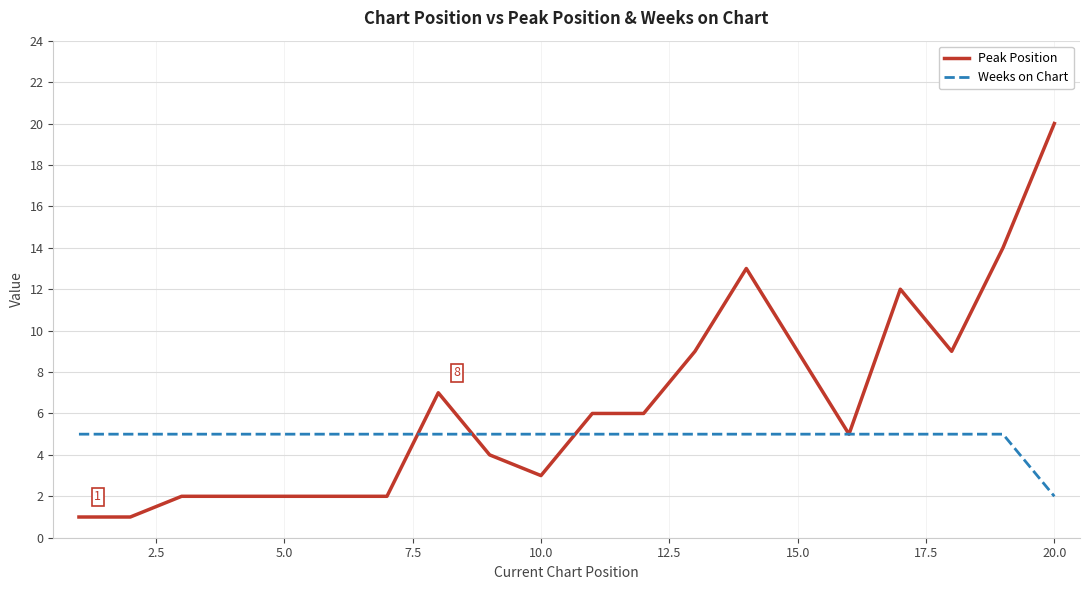

Which series has the largest total across all categories?

Peak Position